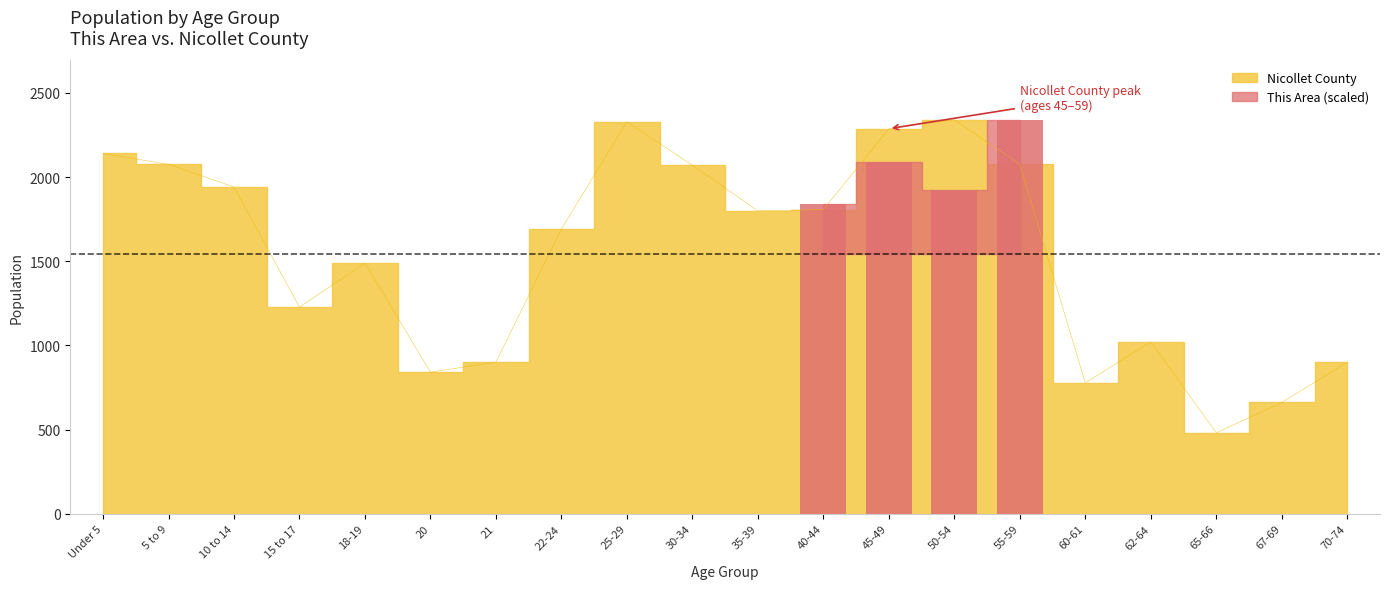

True or false: the data shows 531 at 60-61.

False